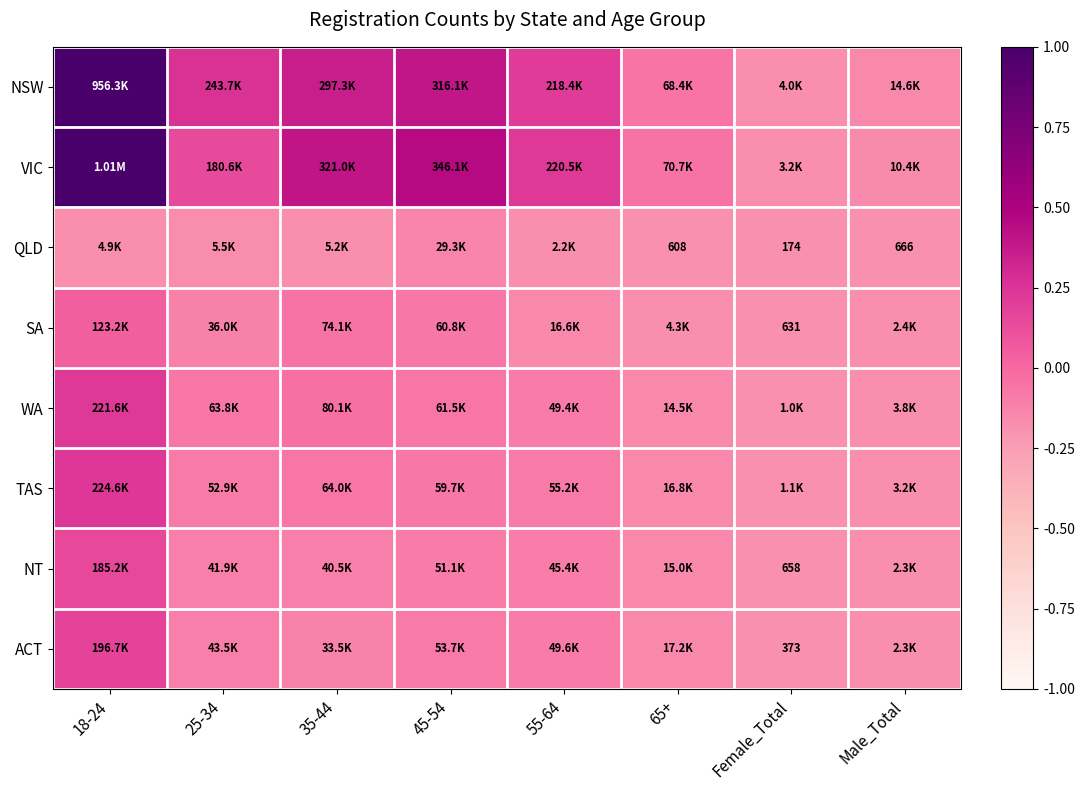

At which label does VIC first exceed 0?

18-24